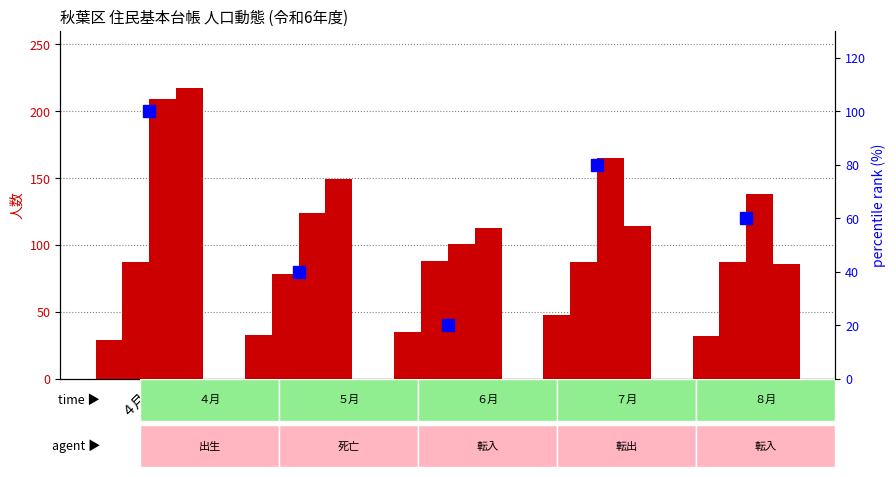

Which category has the highest value in the 死亡 series?

６月